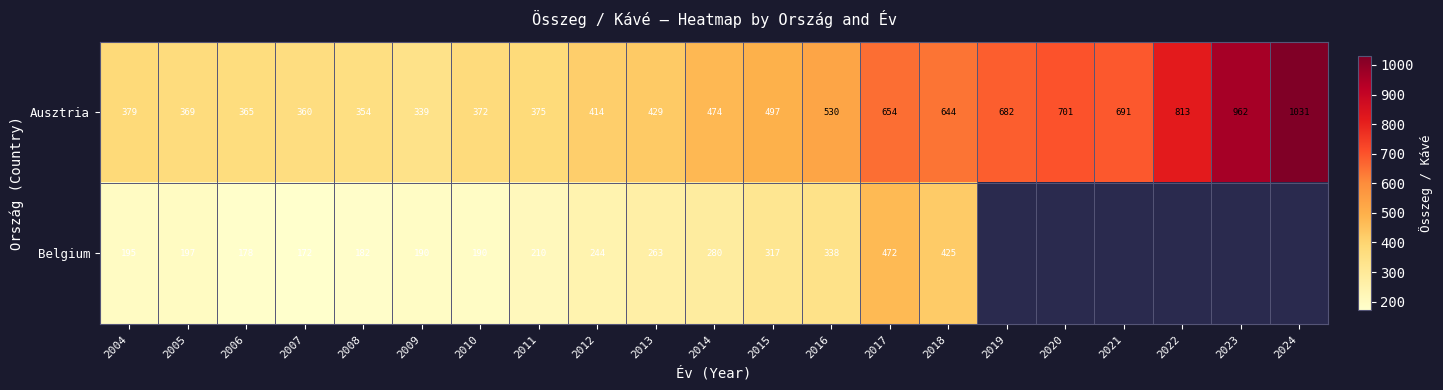

What is the difference between the highest and lowest values at 2005?

172